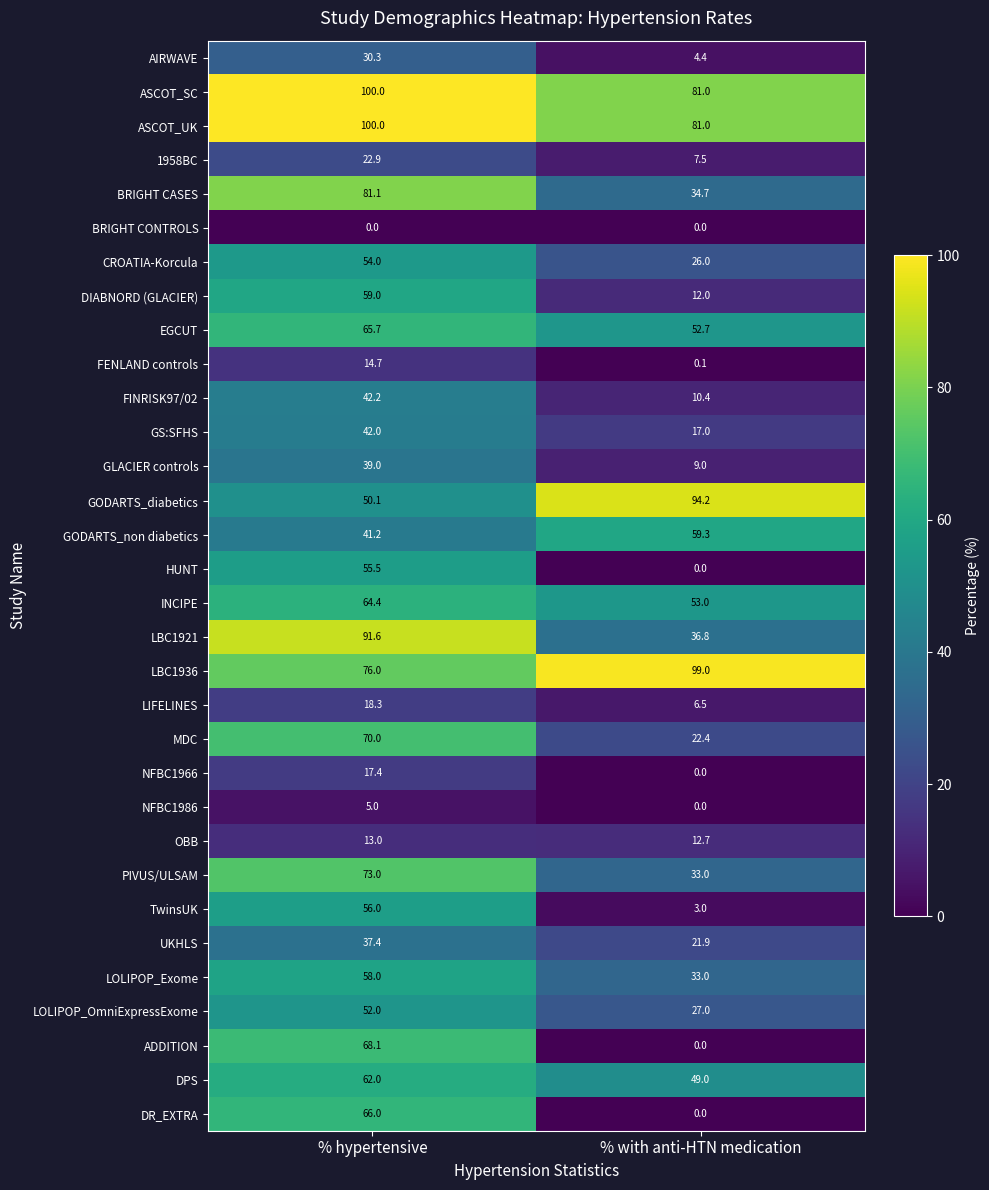

Which category has the highest value in the BRIGHT CASES series?

% hypertensive